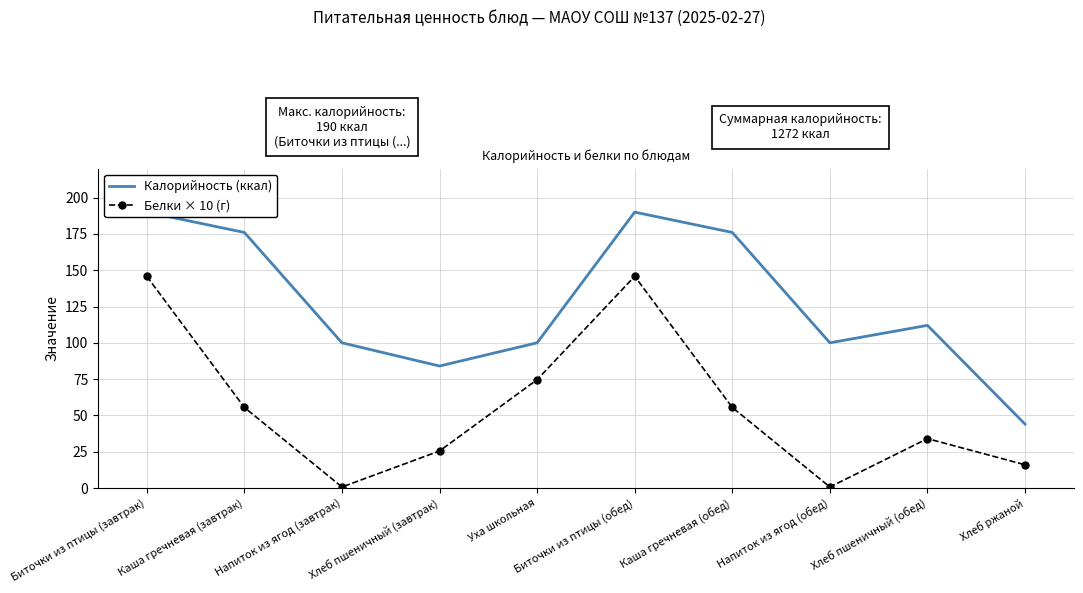

Which series has the largest total across all categories?

Калорийность (ккал)